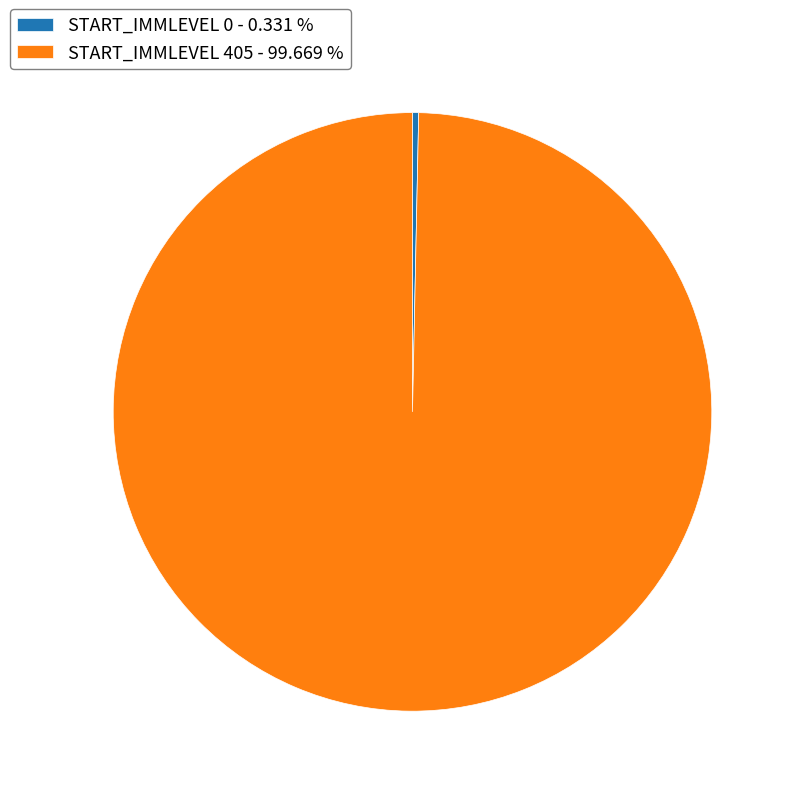

Which slice is the largest?

START_IMMLEVEL 405 - 99.669 %